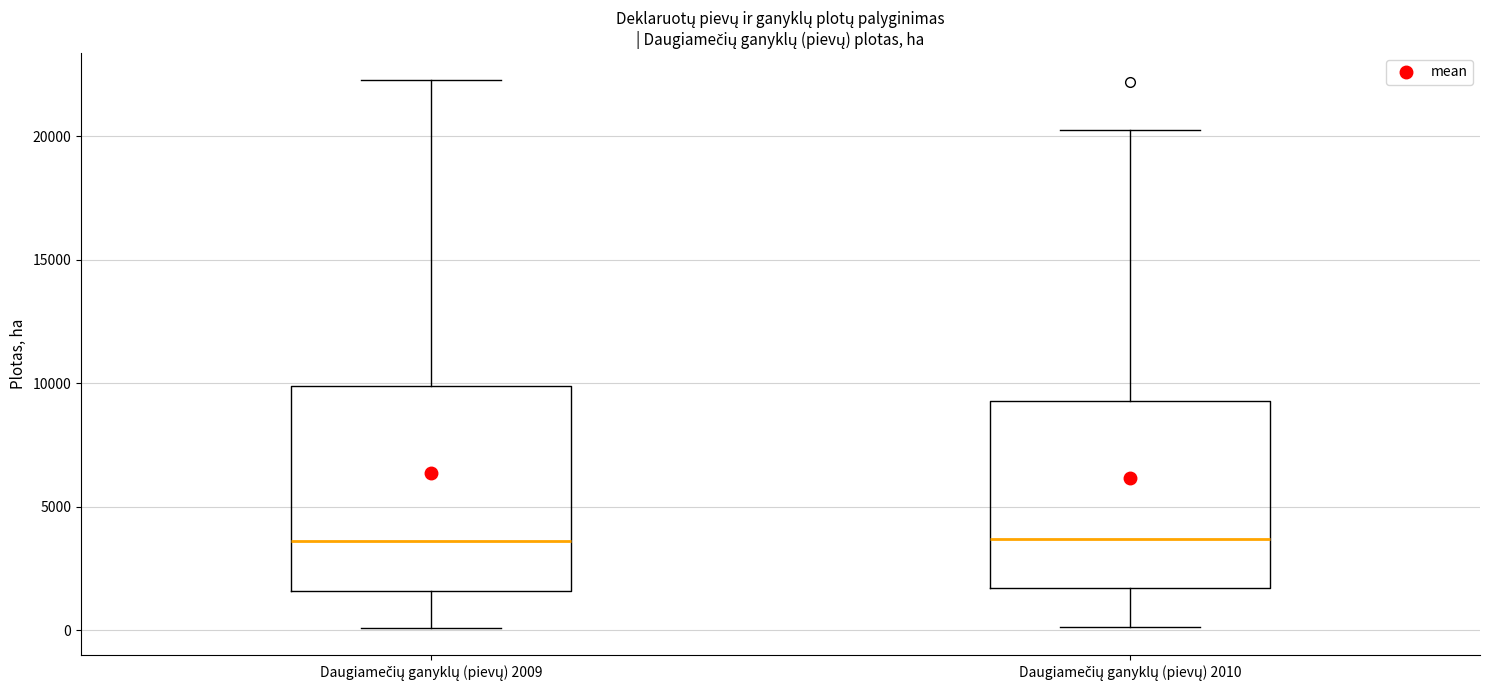

Reading left to right, read every box against the y-axis: the position of its median line, the range the box covers, and the ends of its whiskers. The values are not printed on the chart, so give them approximately, as read against the axis.

Daugiamečių ganyklų (pievų) 2009: median 3500, box 1500 to 10000, whiskers 0 to 22500
Daugiamečių ganyklų (pievų) 2010: median 3500, box 1500 to 9500, whiskers 0 to 20500